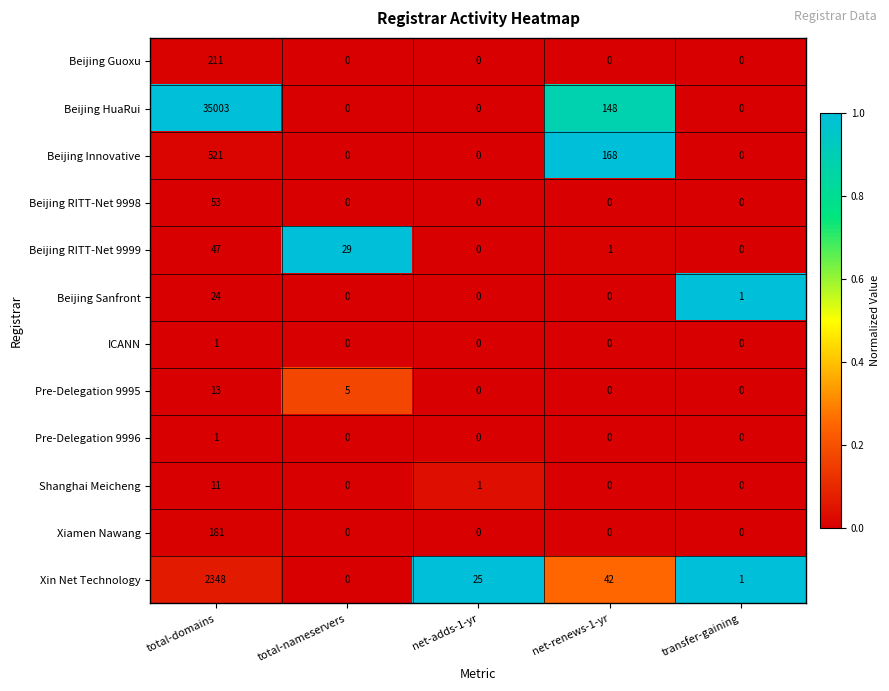

Which series changed the most between total-nameservers and net-adds-1-yr?

Beijing RITT-Net 9999